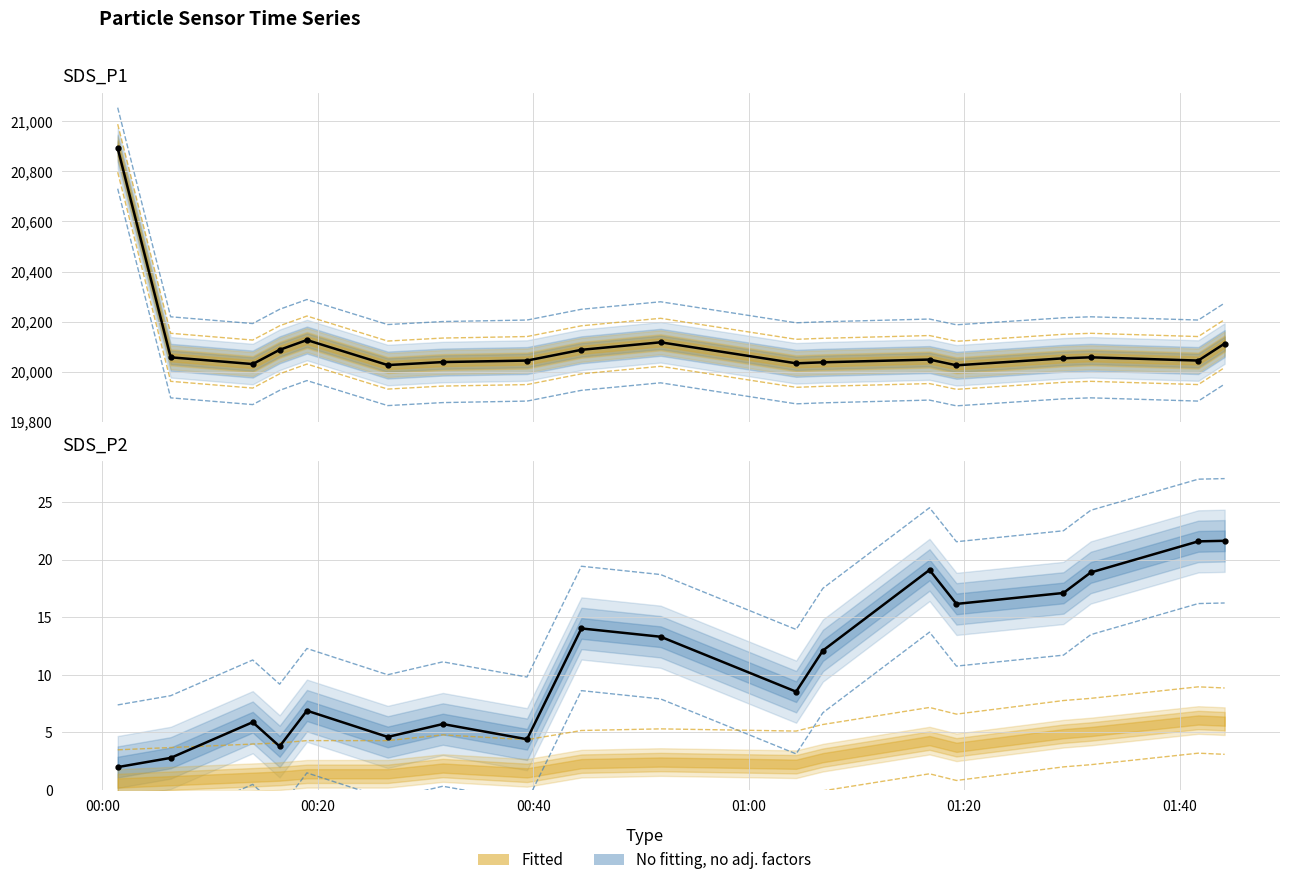

True or false: Temp has a value of 22.8 at 12.

False